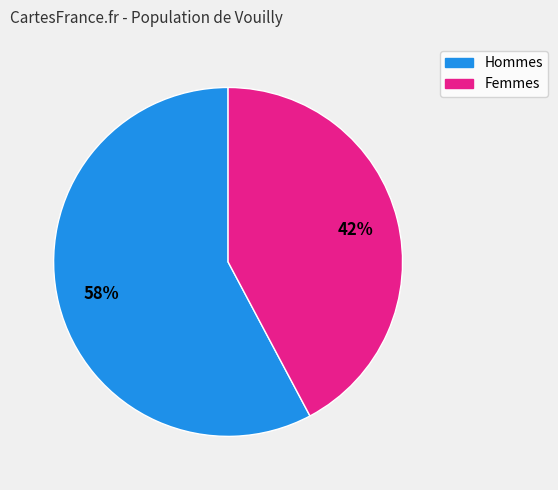

To the nearest percent, what percentage of the pie is Hommes?

58%